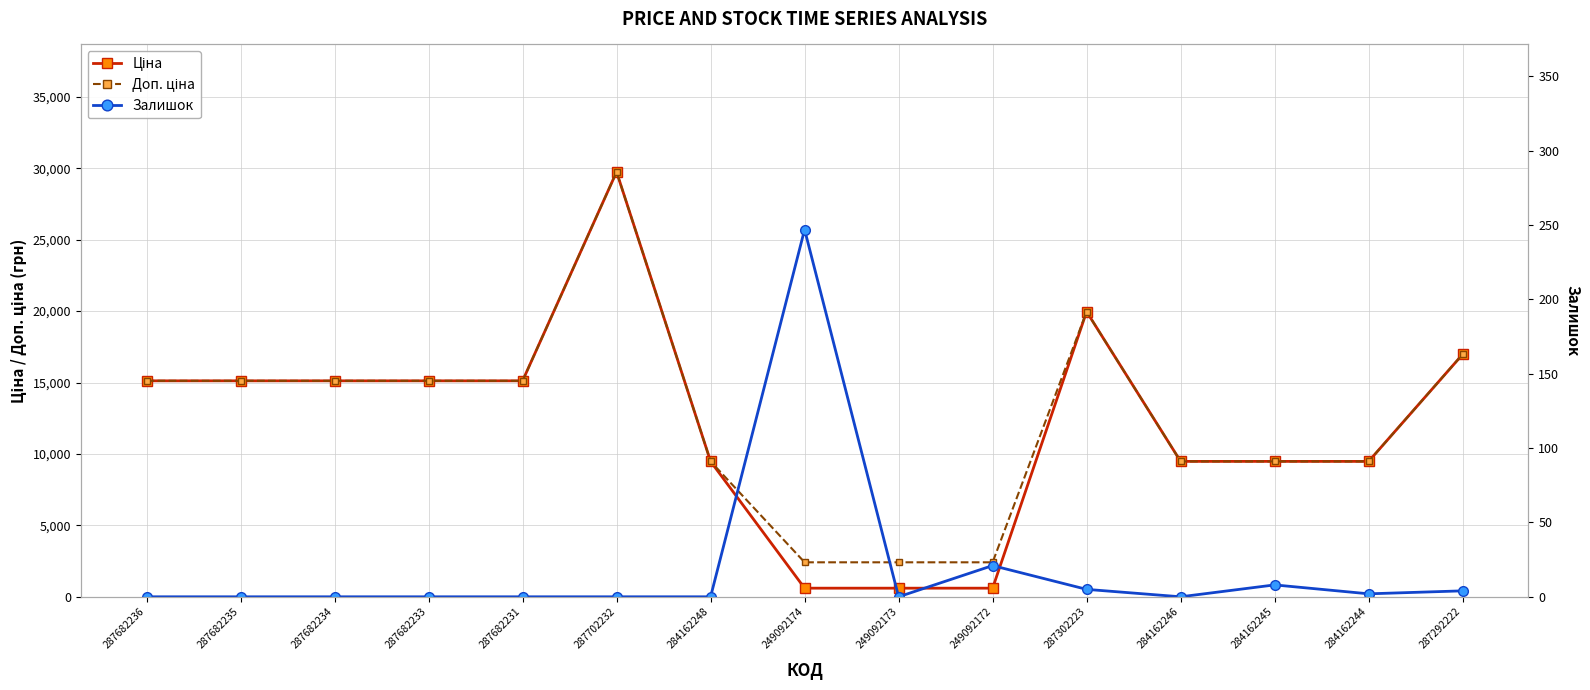

True or false: Ціна and Залишок intersect in this chart.

False